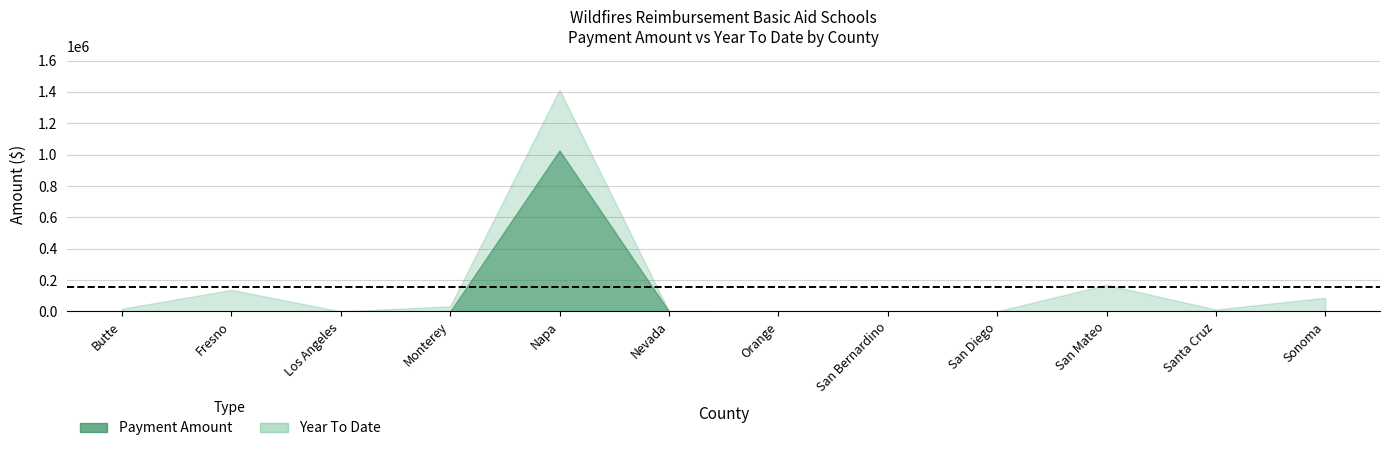

Rank the categories by Payment Amount value from lowest to highest.

Butte, Fresno, Los Angeles, Monterey, Orange, San Bernardino, San Diego, San Mateo, Santa Cruz, Sonoma, Nevada, Napa